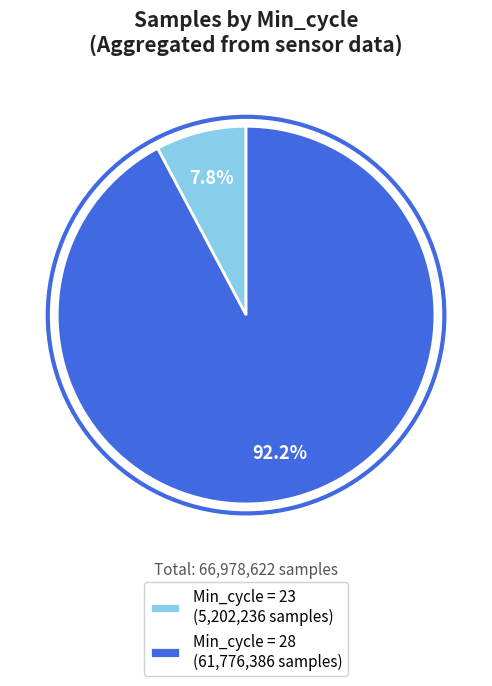

Count the number of slices in the pie.

2